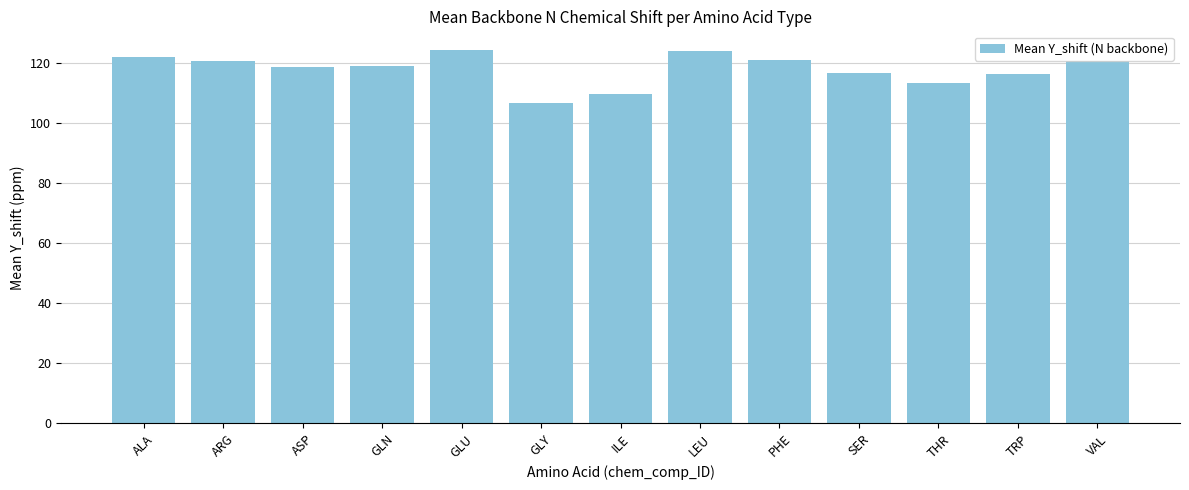

Which has a higher value, LEU or SER?

LEU